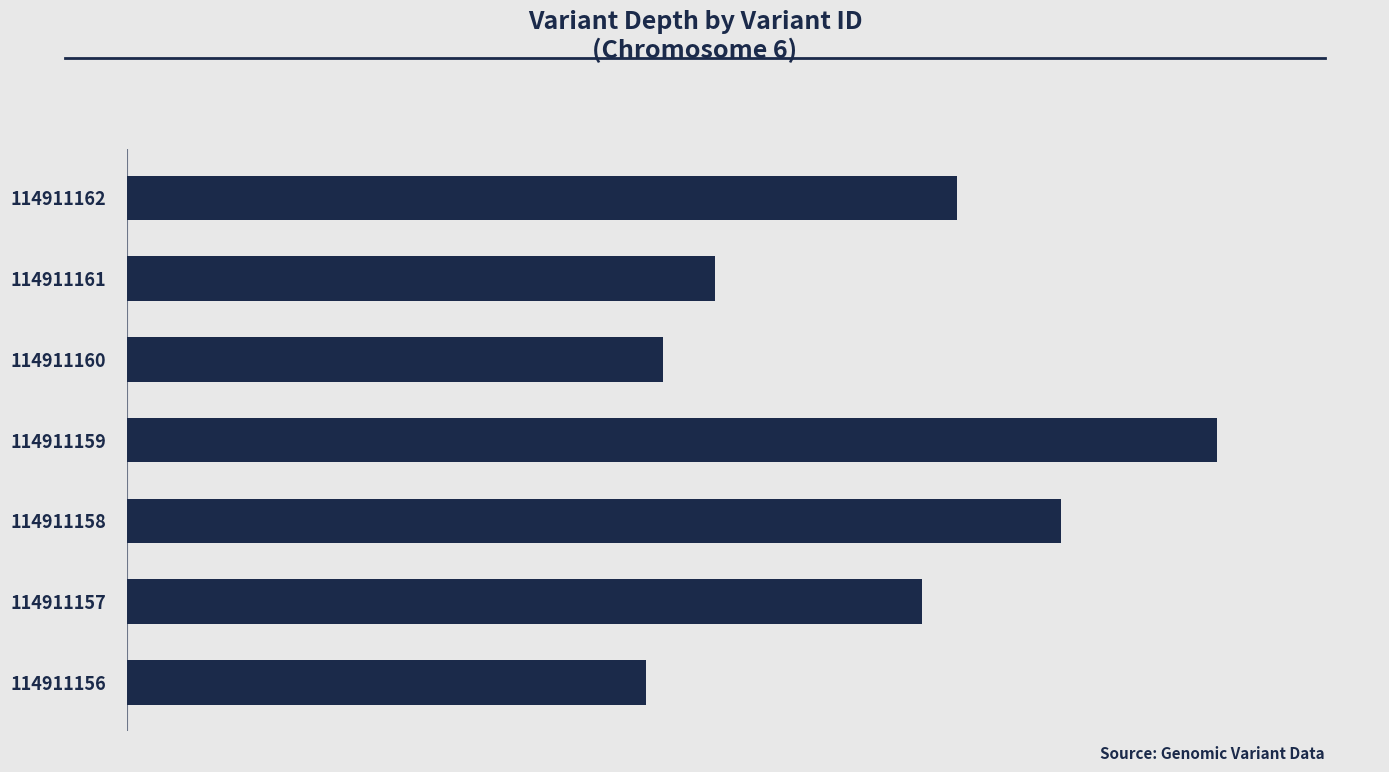

What is the sum of all values?

306